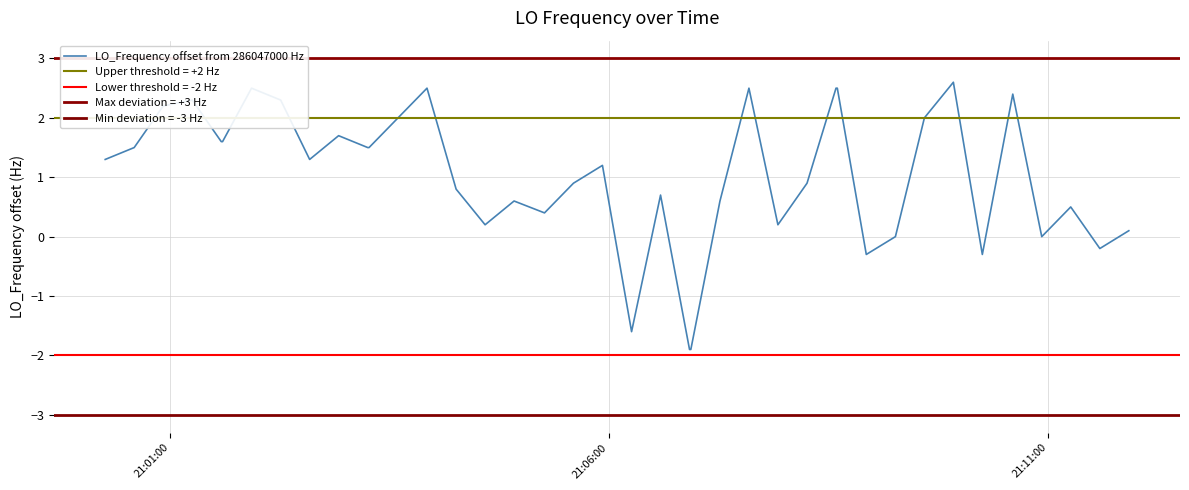

Does the chart display data point markers on the line(s)?

No